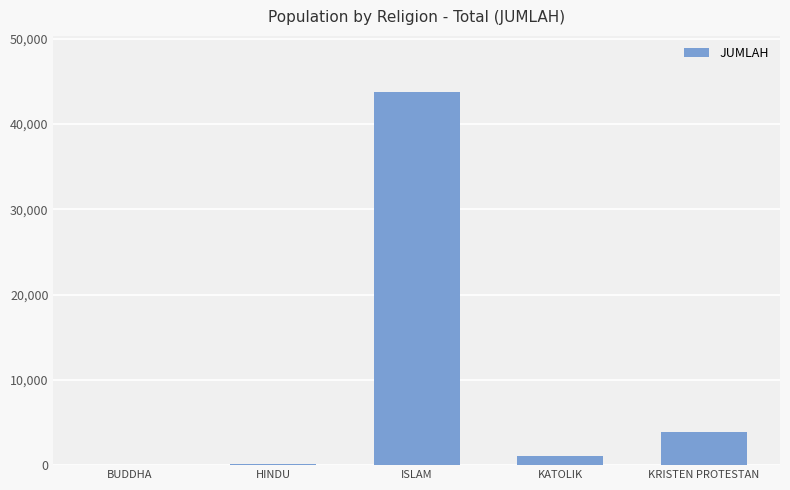

At which category does the chart reach its peak across all series?

ISLAM